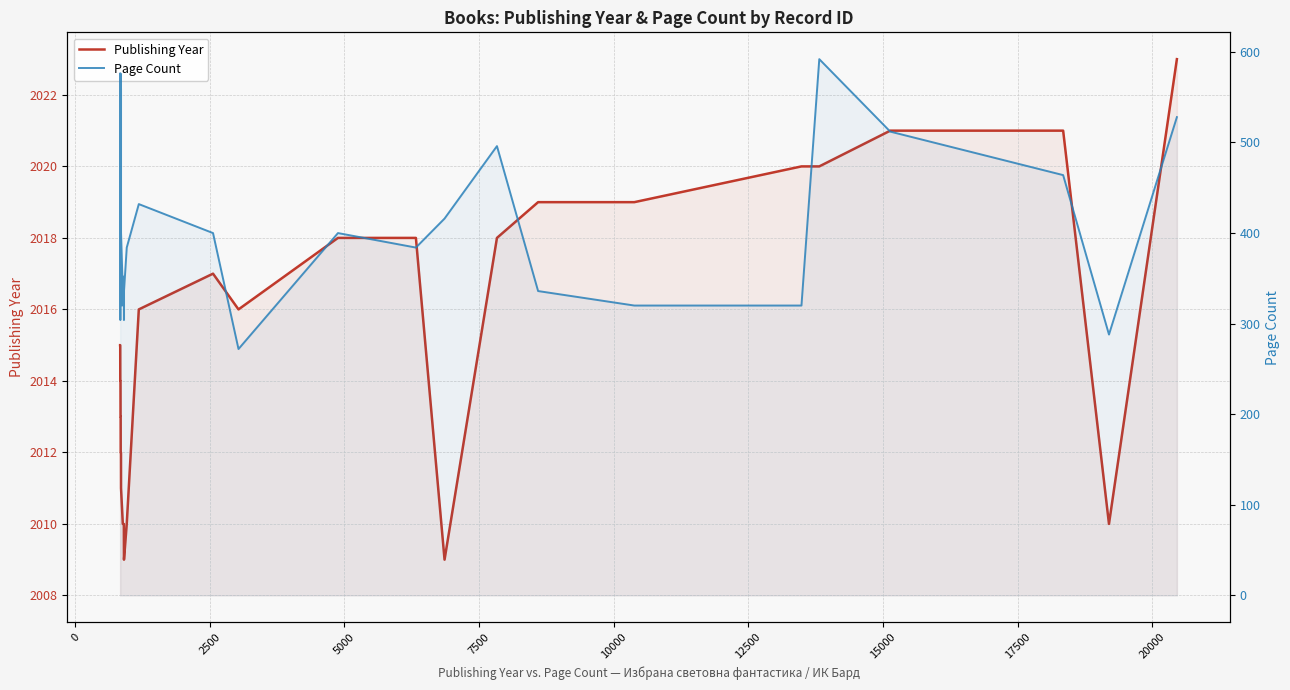

True or false: Page Count and Publishing Year intersect in this chart.

False